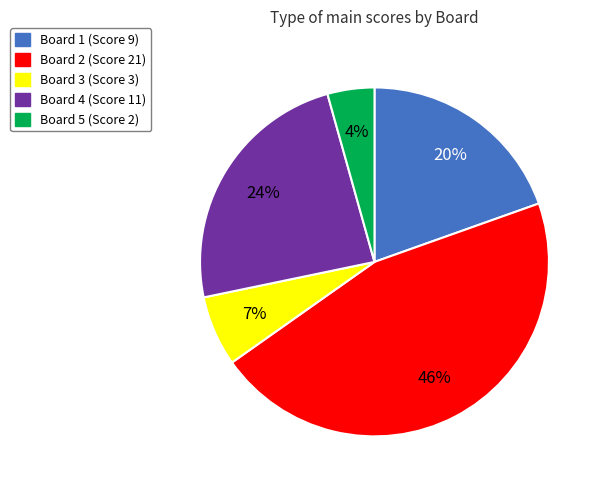

Is there a majority slice in this chart?

No